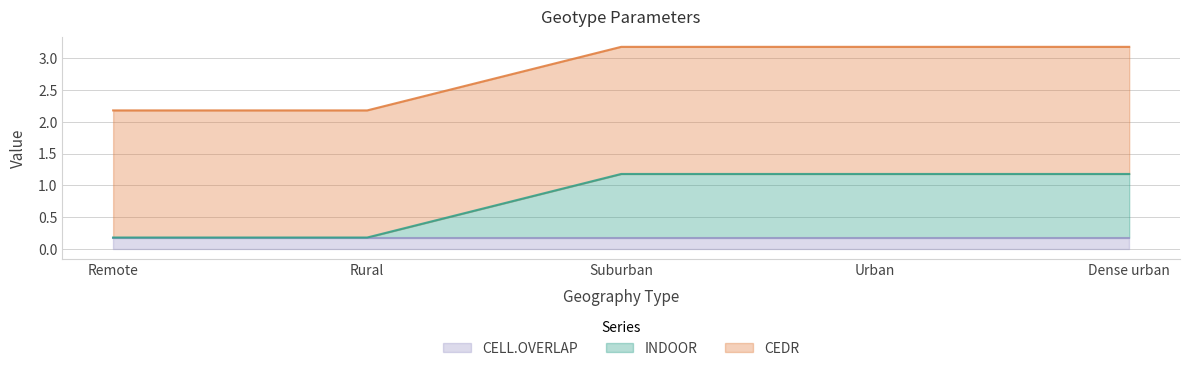

True or false: CELL.OVERLAP and INDOOR cross at least once.

True